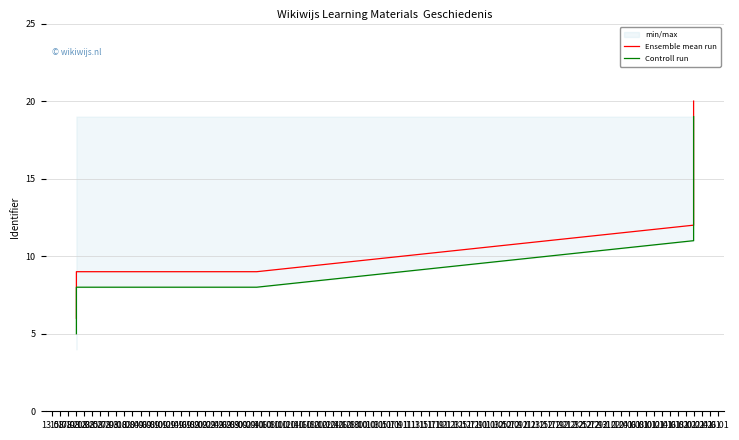

True or false: Ensemble mean run has a value of 21 at 20.01.

False